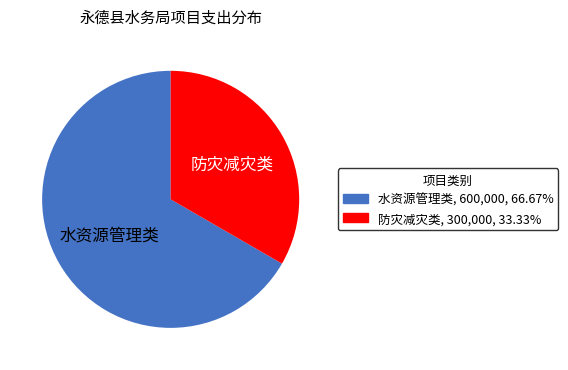

Is there a majority slice in this chart?

Yes